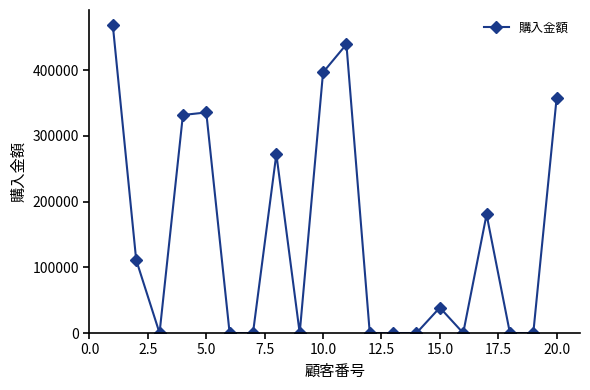

What is the maximum value shown in the chart?

468080